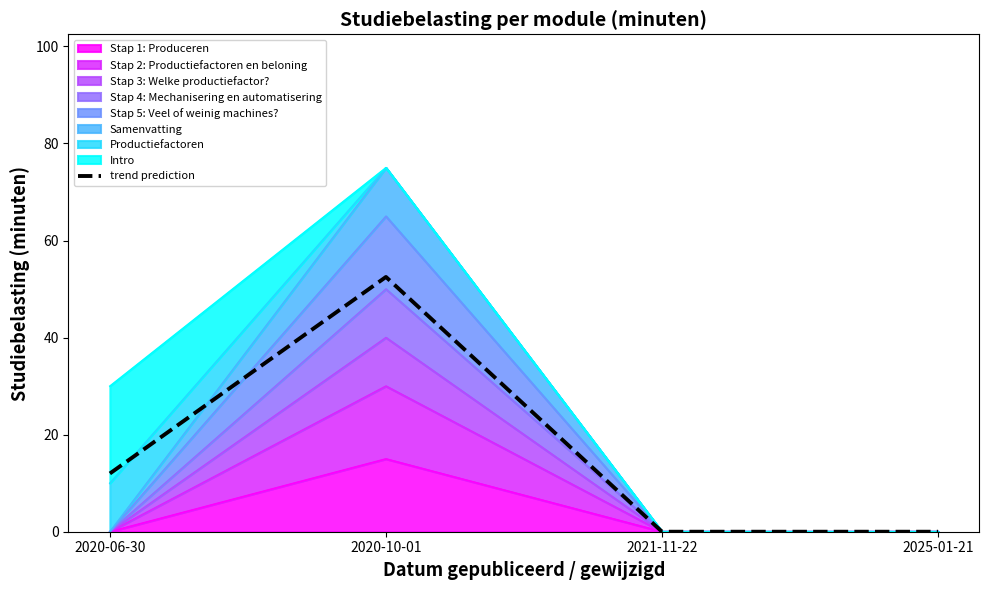

How many positive values are there?

2